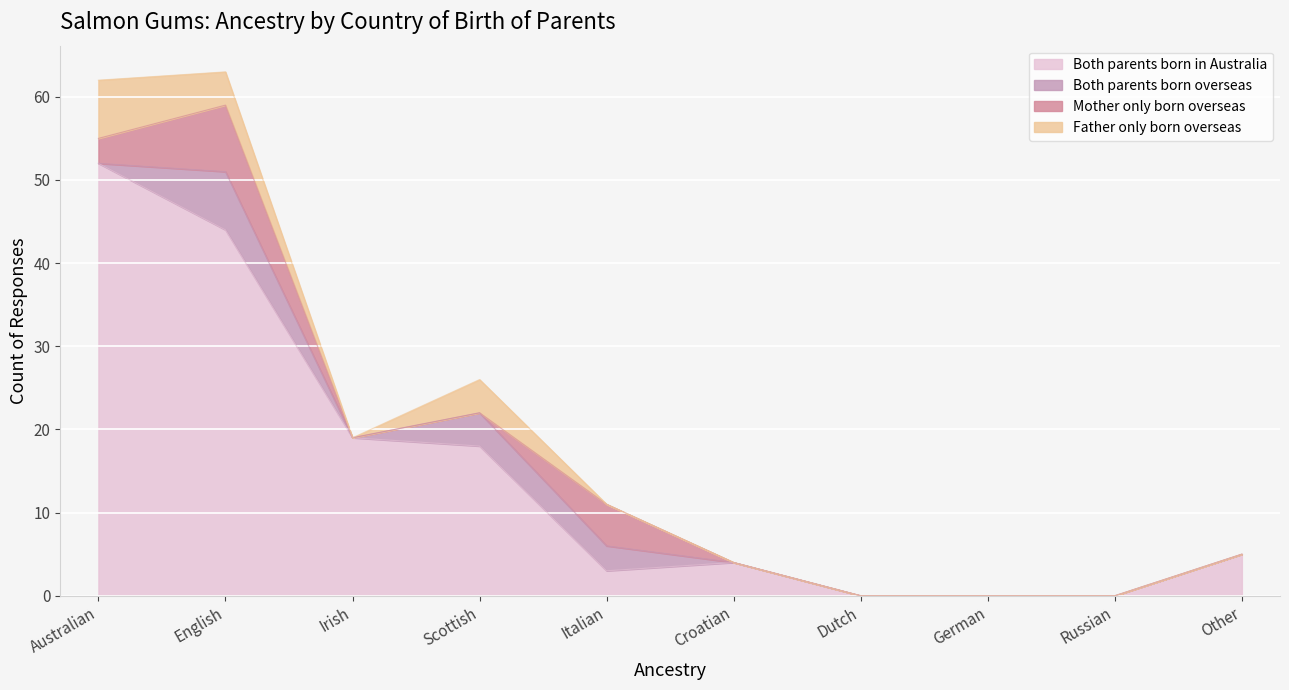

What is the sum of the Mother only born overseas values at Irish and English?

8